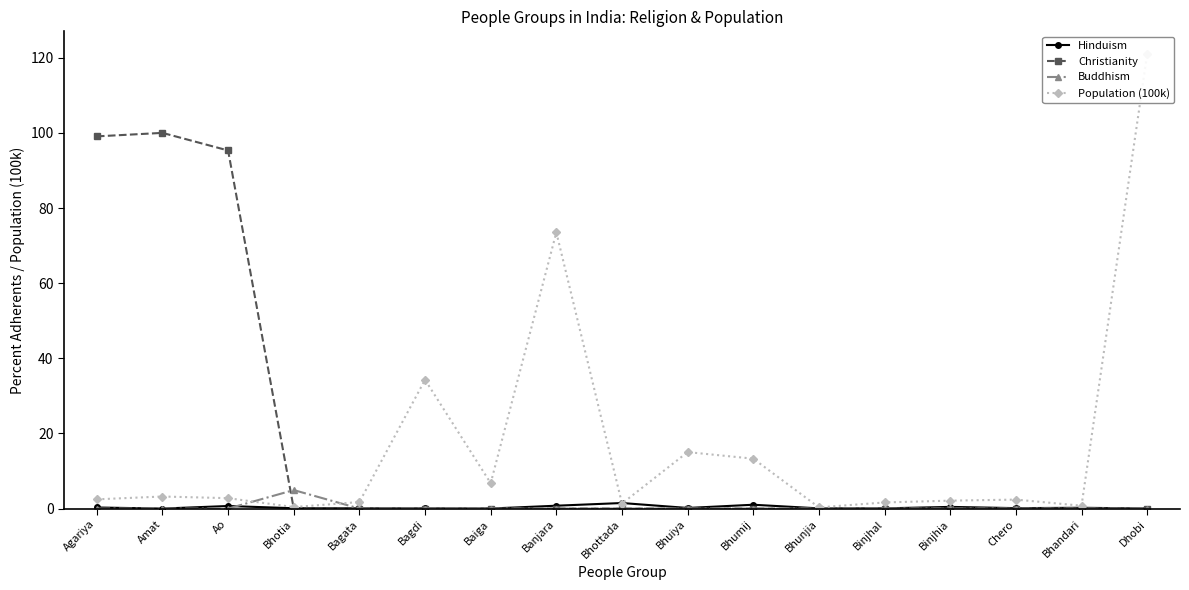

Rank the series by their maximum value, from highest to lowest.

Population (100k), Christianity, Buddhism, Hinduism